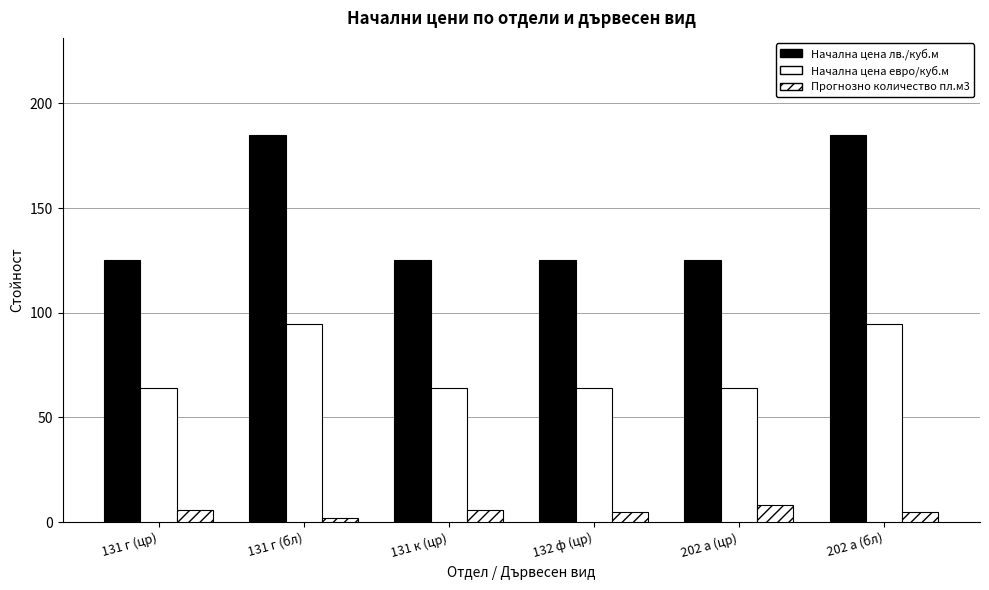

How many bars are there in total?

18